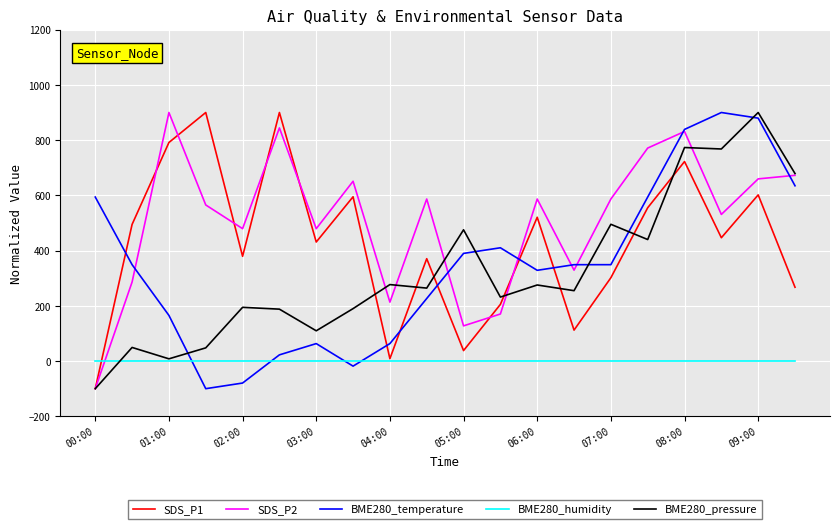

Which series has the largest total across all categories?

SDS_P2